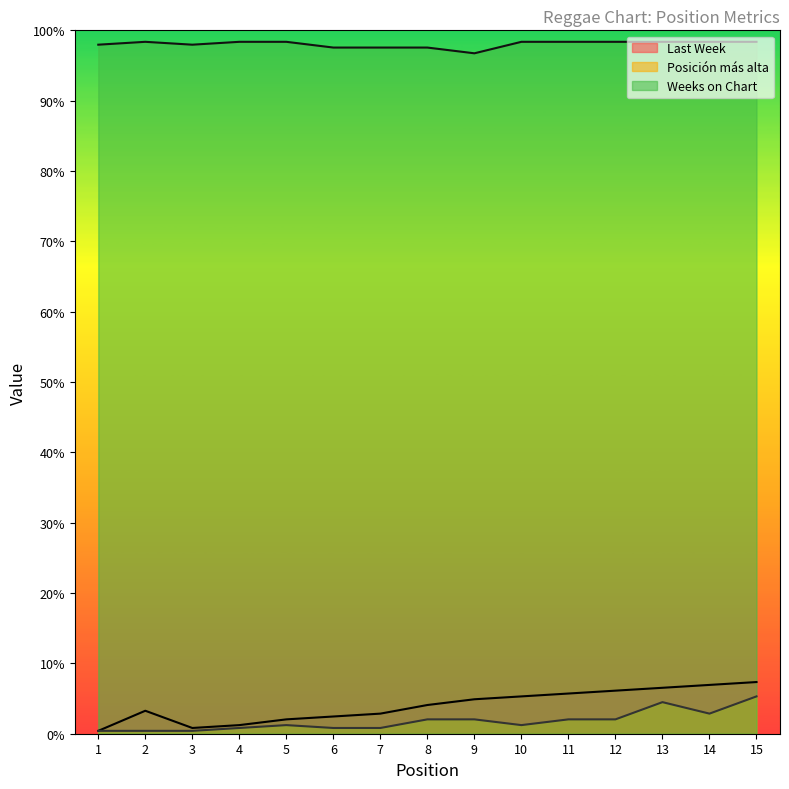

What is the minimum value shown in the chart?

1